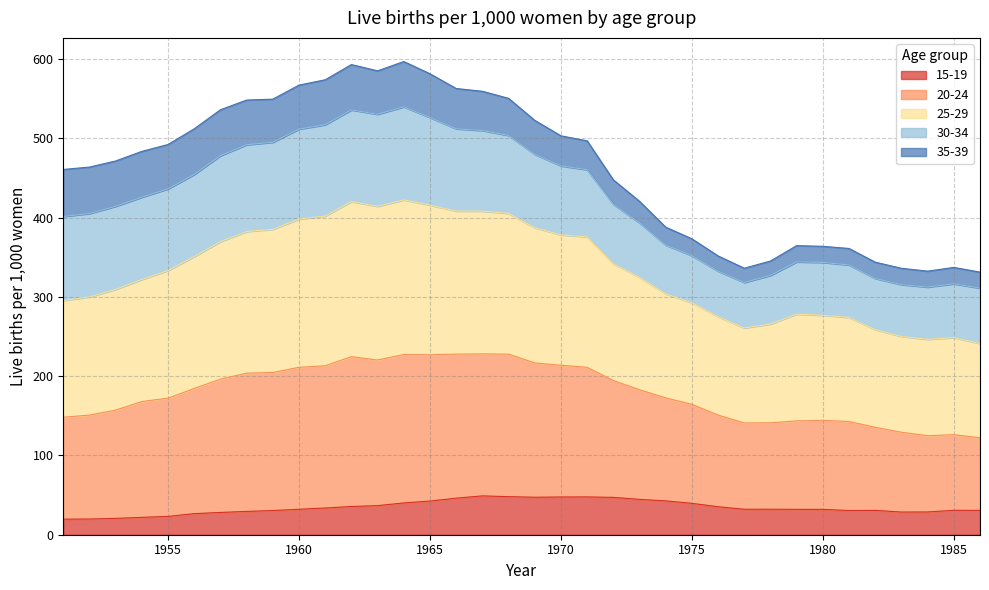

At which category is the sum across all series the highest?

1964